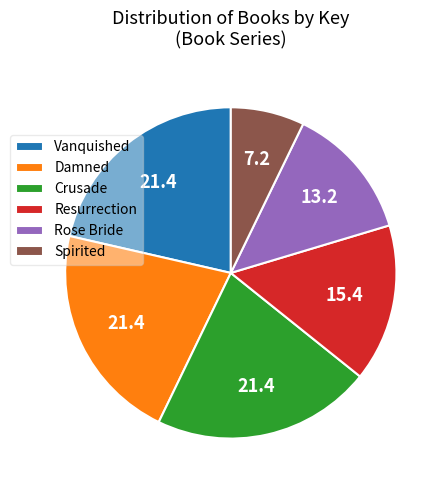

Count the number of slices in the pie.

6